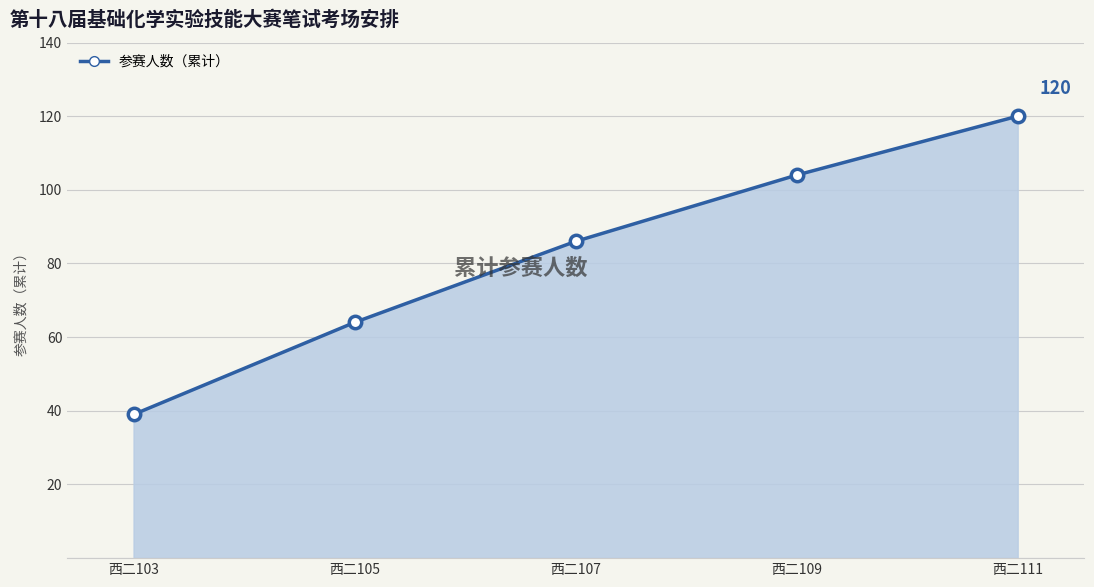

What is the ratio of the value at 西二103 to the value at 西二111?

0.3